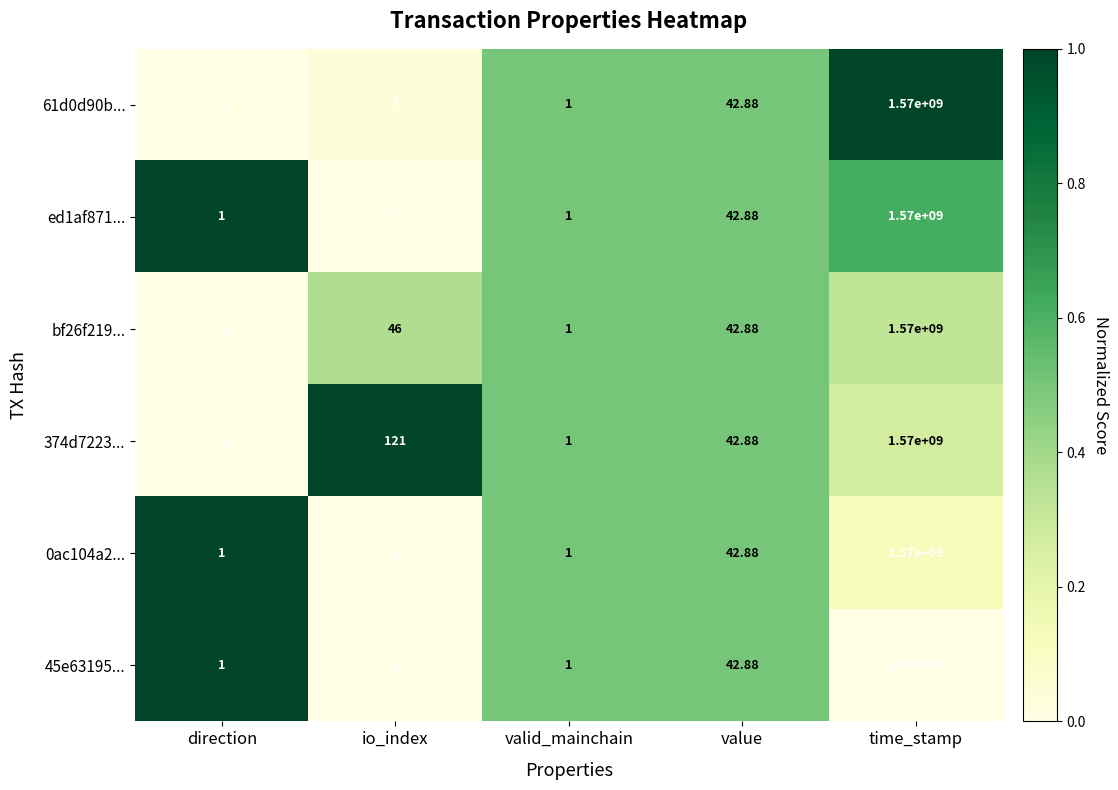

Rank the categories by bf26f219... value from highest to lowest.

time_stamp, io_index, value, valid_mainchain, direction